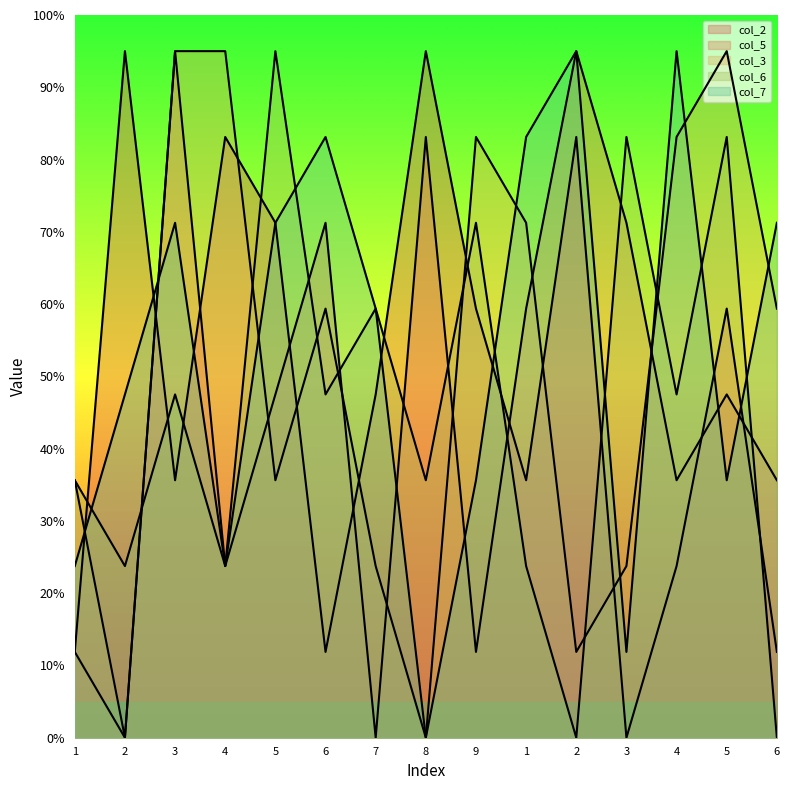

Does the chart have visible grid lines?

No